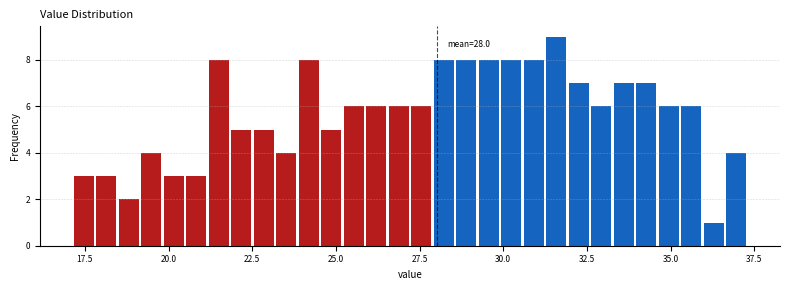

Read against the x-axis, roughly where is the centre of the tallest bar?

31.5